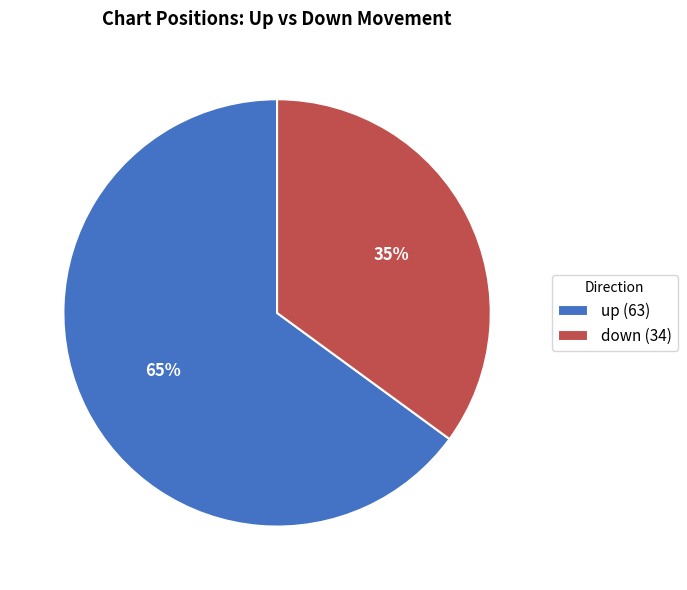

Does any single category account for the majority?

Yes